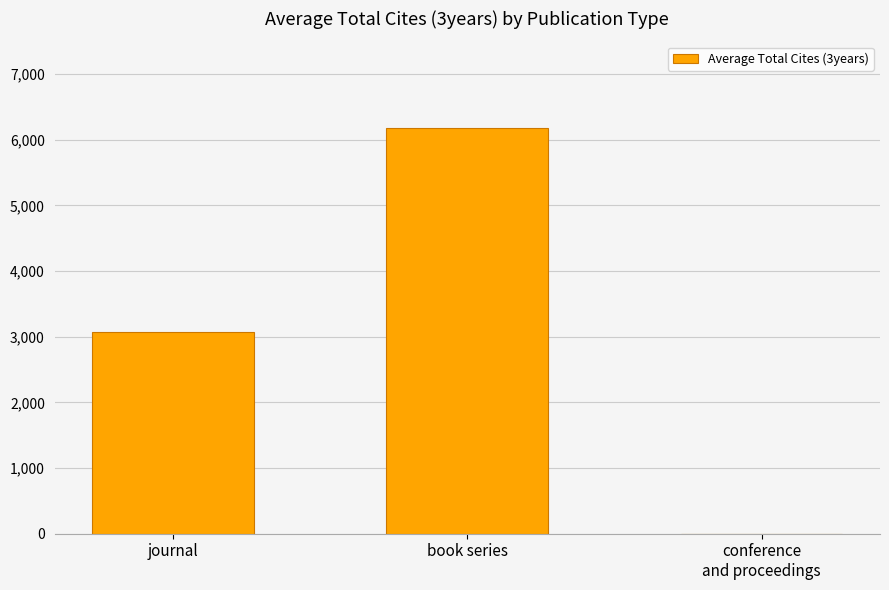

What is the sum of all values?

9241.3